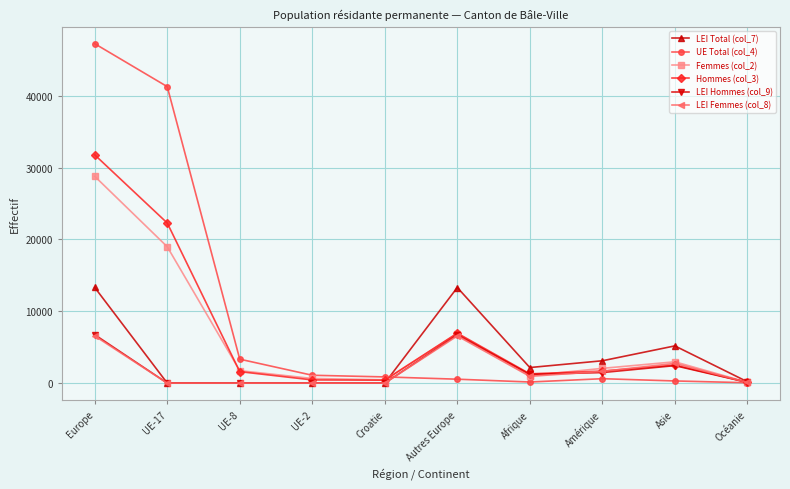

Count the number of categories in the chart.

10